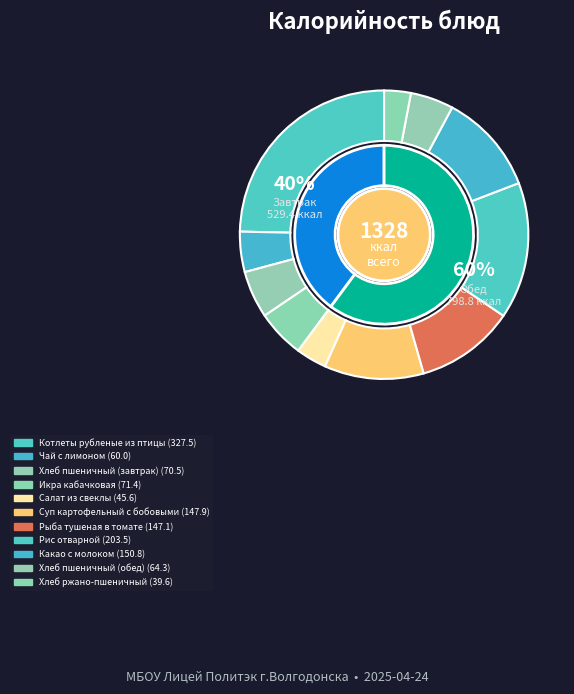

What portion of the pie excludes Хлеб пшеничный (обед)?

95.2%